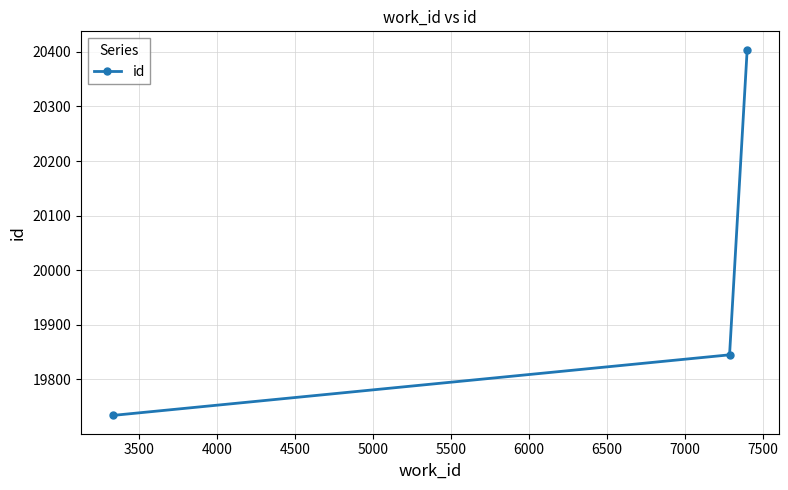

What is the difference between the second highest and minimum values?

111